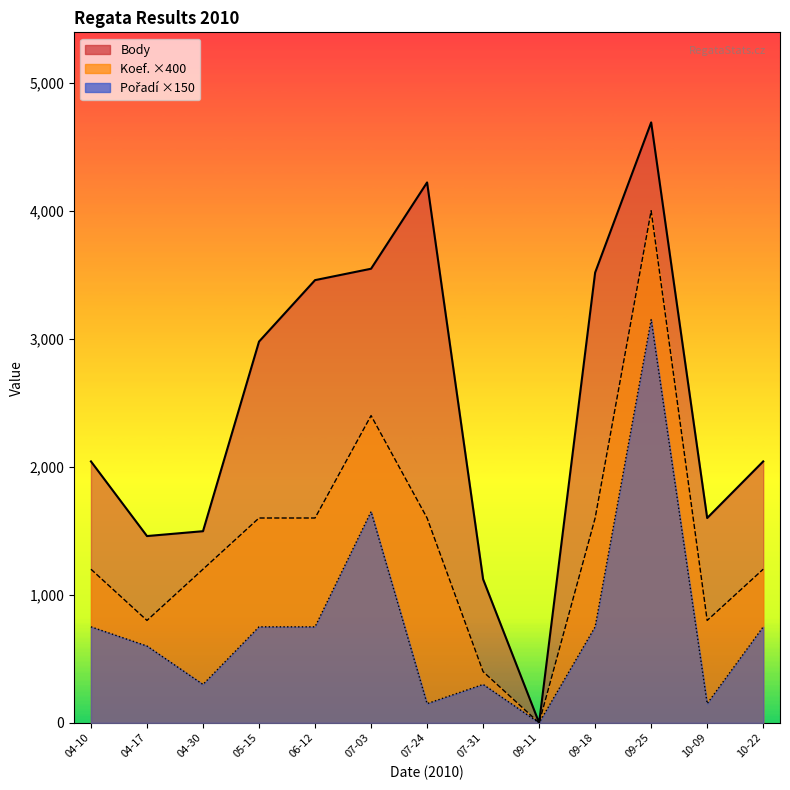

How many Koef. values are between 800 and 1600?

9